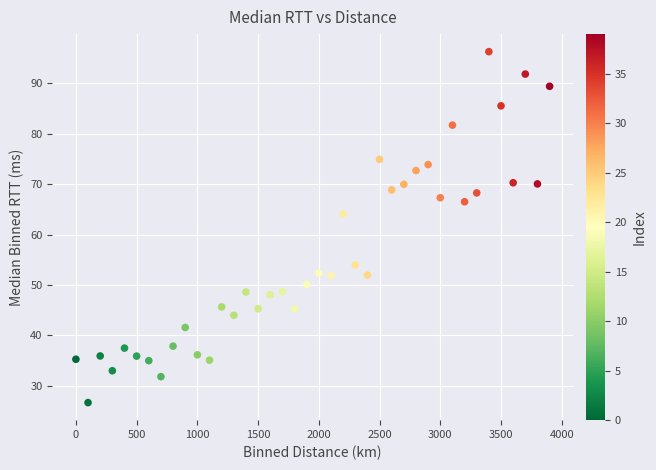

What Y value in the scatter plot is closest to 61?

64.1